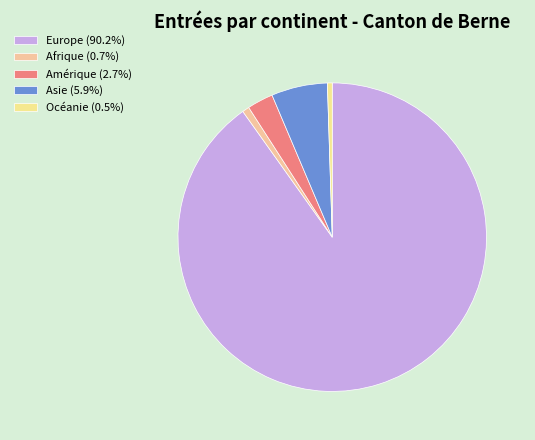

What portion of the pie excludes Europe?

9.8%